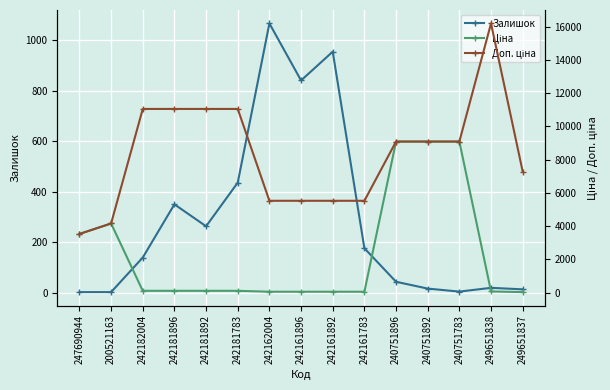

Is this an area chart (filled region under the line)?

No